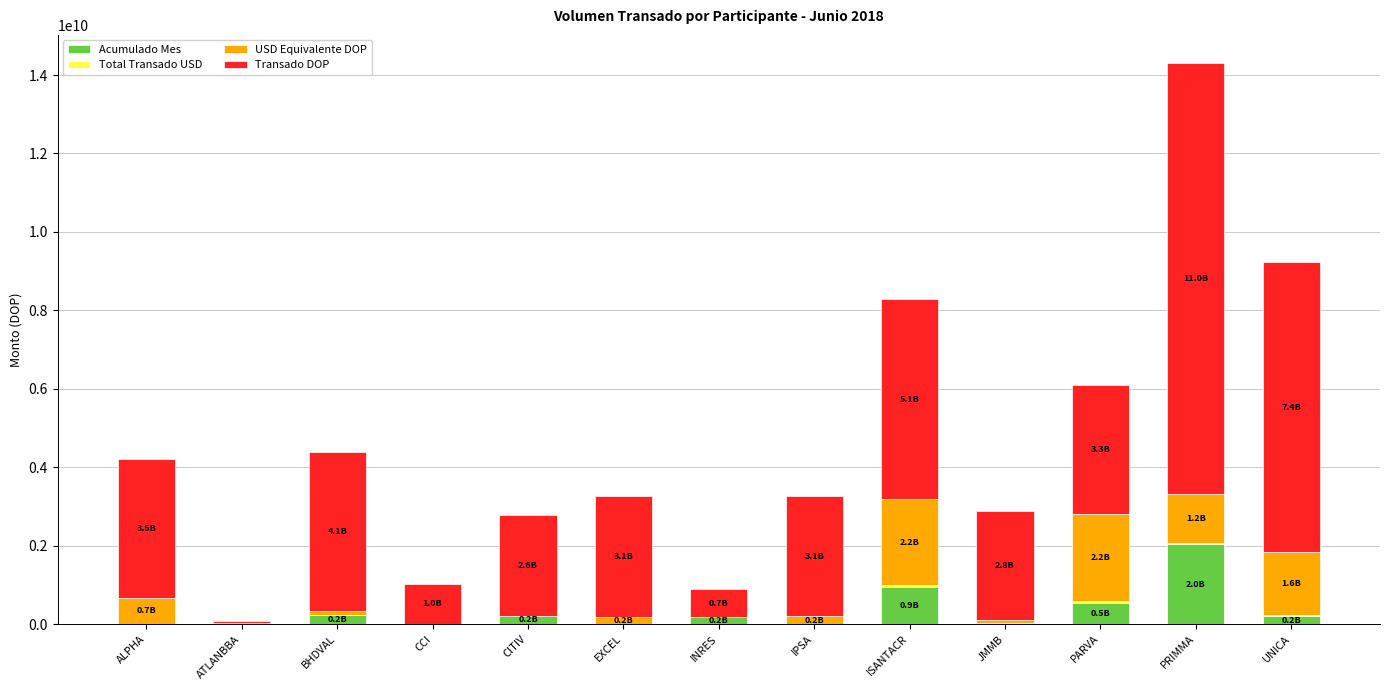

At which category is the sum across all series the highest?

PRIMMA